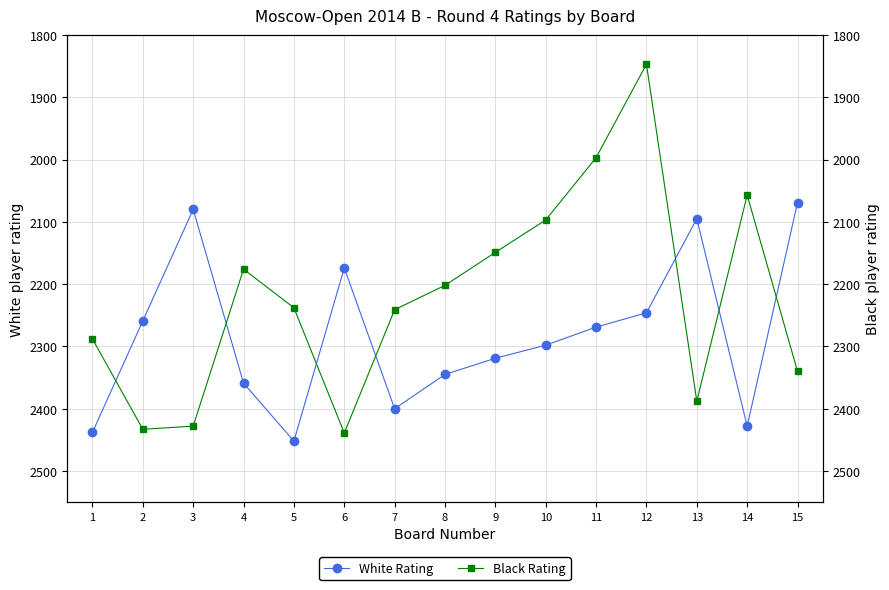

What is the difference between the Black Rating values at 3 and 13?

40